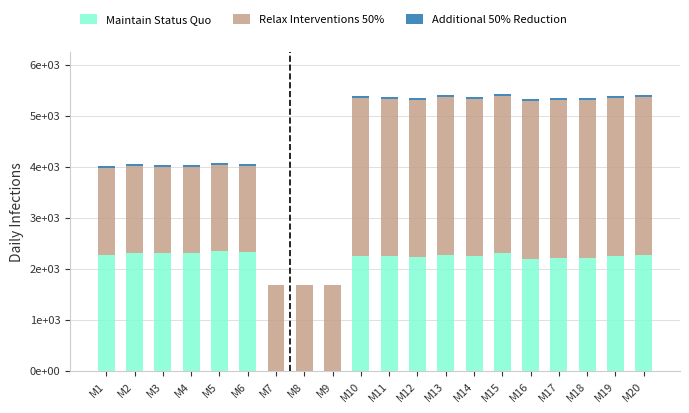

Are the bars grouped side by side (vs. stacked)?

No